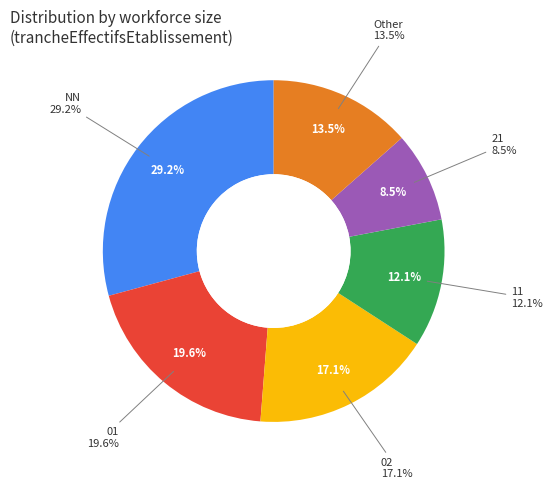

Do 03 and 21 together represent more than half of the pie?

No